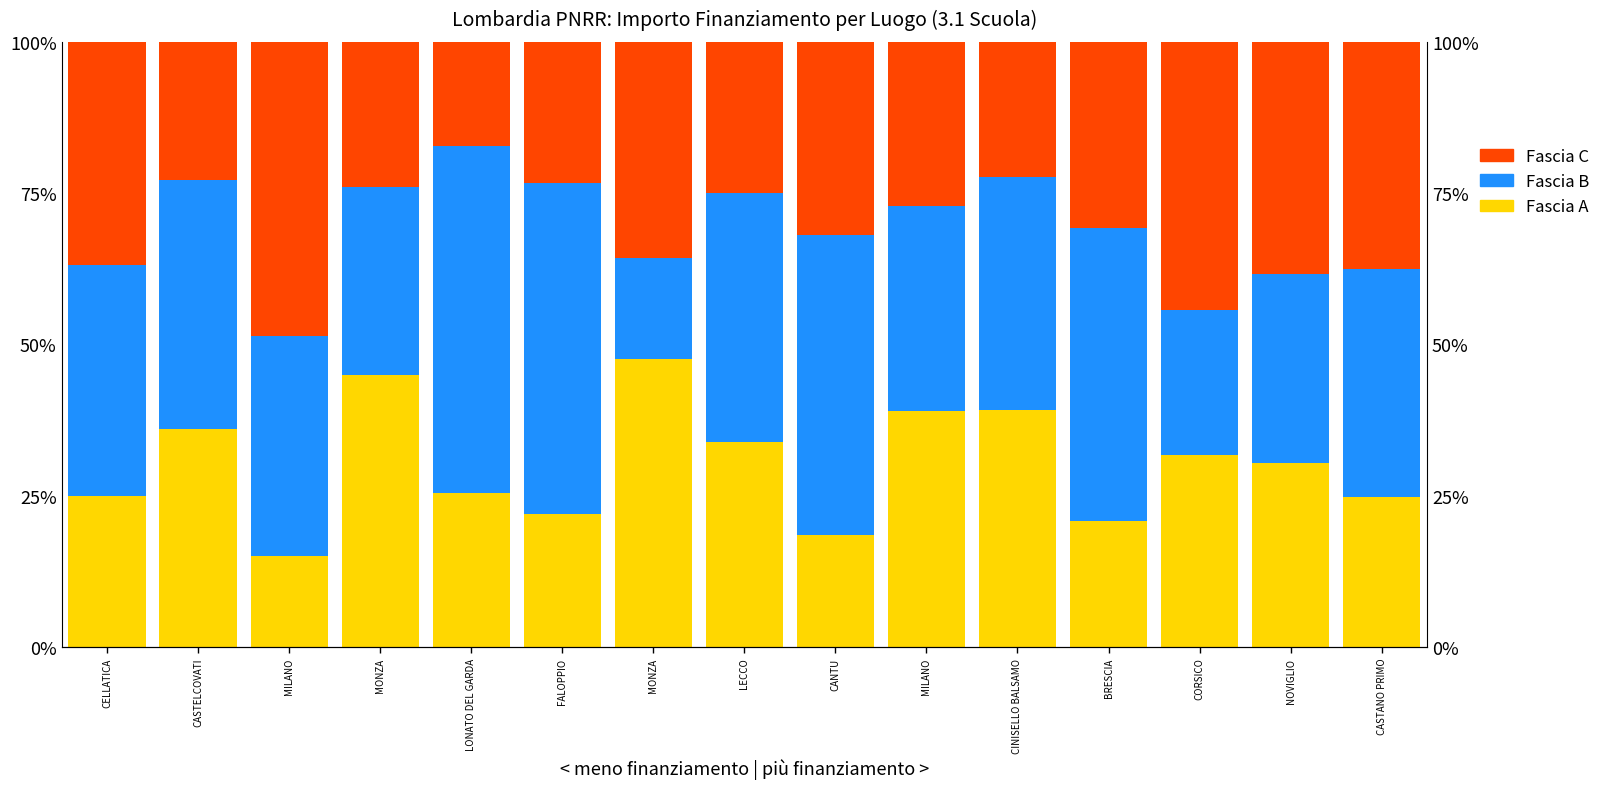

What is the difference between the maximum and second lowest values in the Fascia A series?

29.0